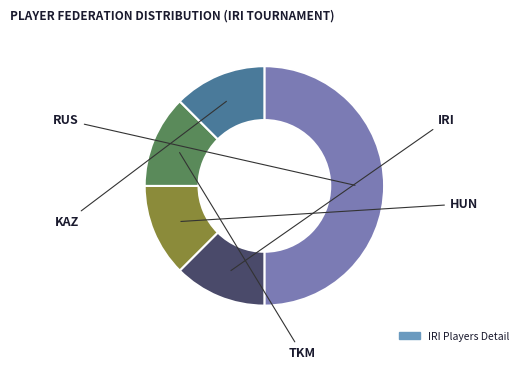

Rank the categories by value from lowest to highest.

IRI, HUN, TKM, KAZ, RUS